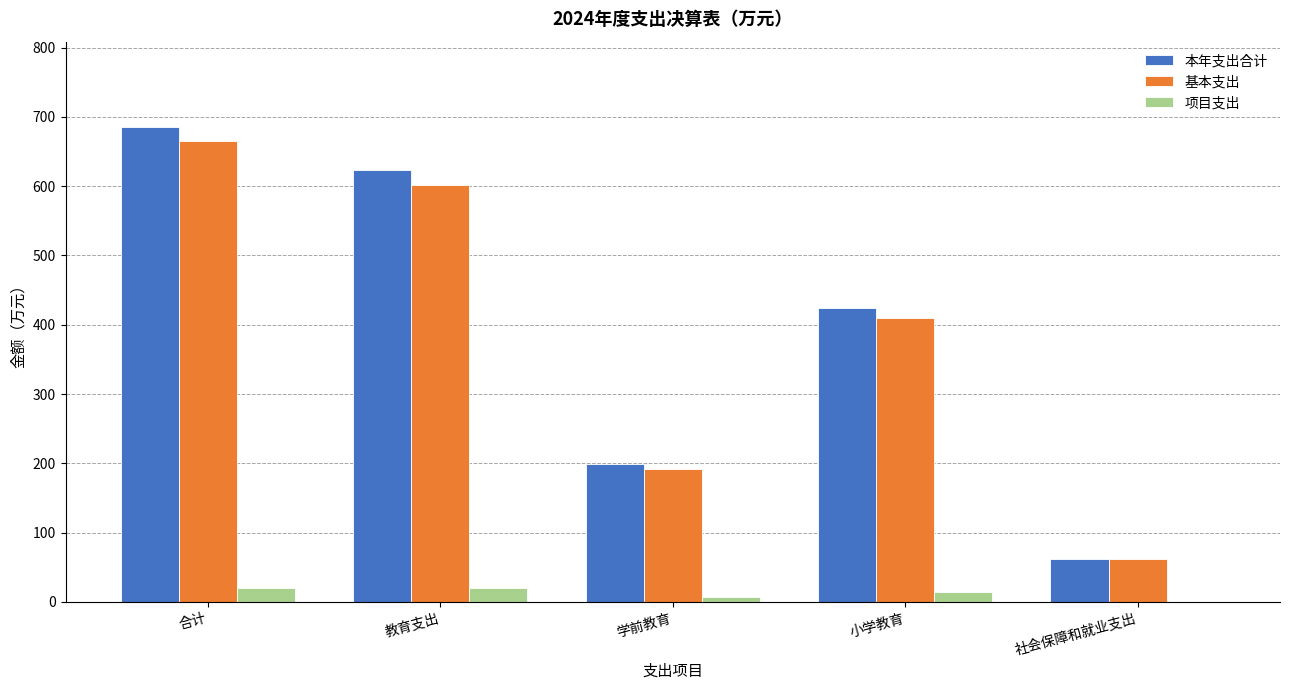

At which category is the sum across all series the highest?

合计